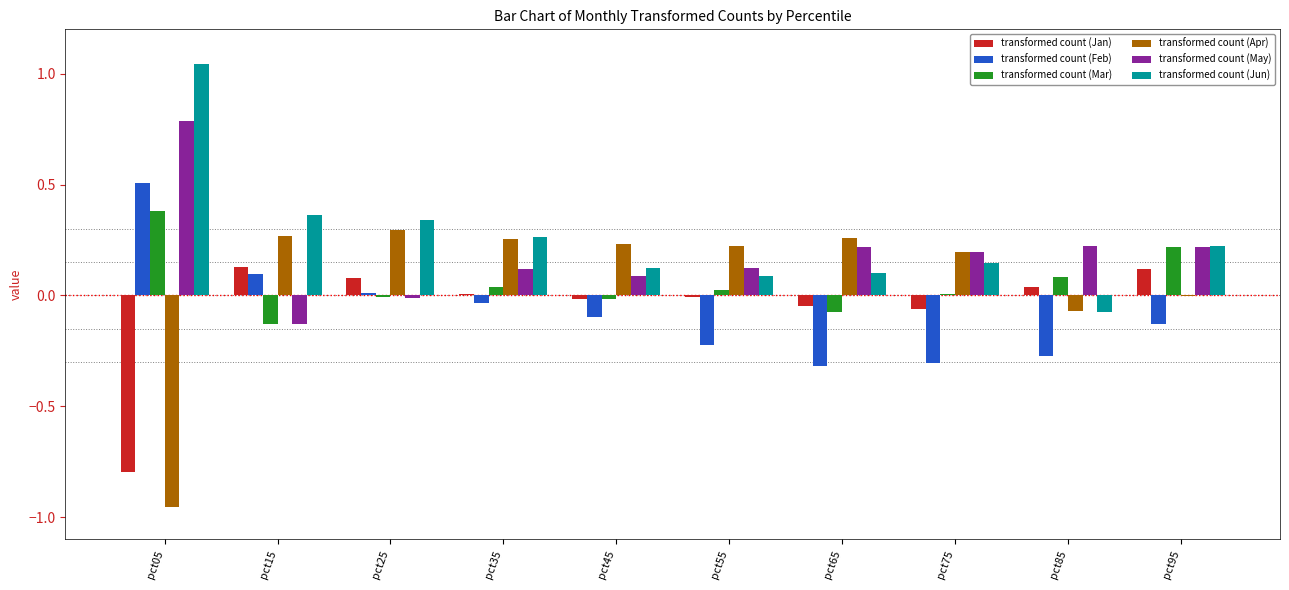

What is the sum of all transformed count (Apr) values?

0.7